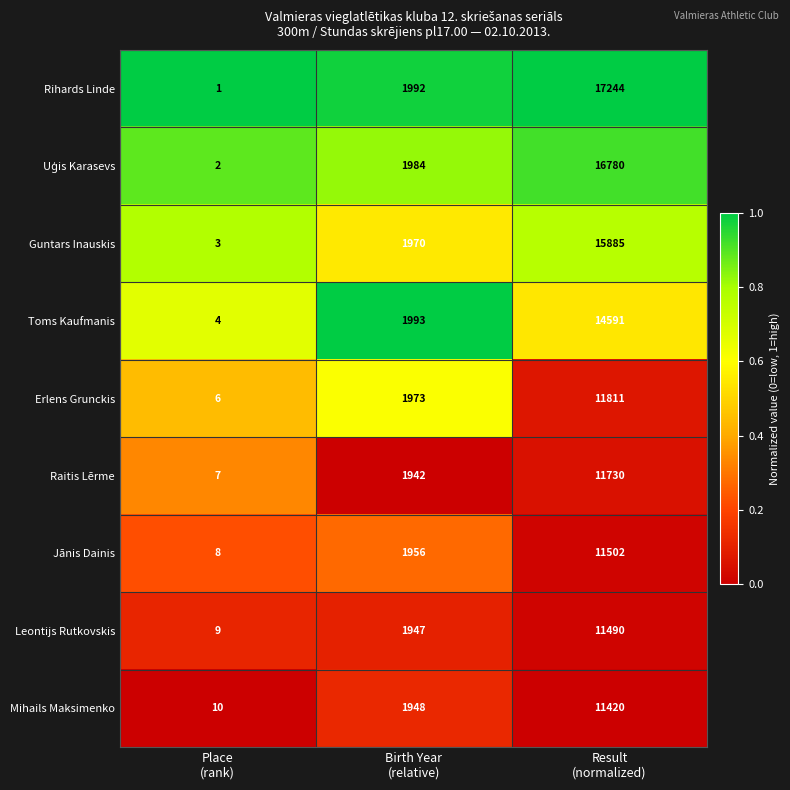

What is the maximum value for Leontijs Rutkovskis?

11490